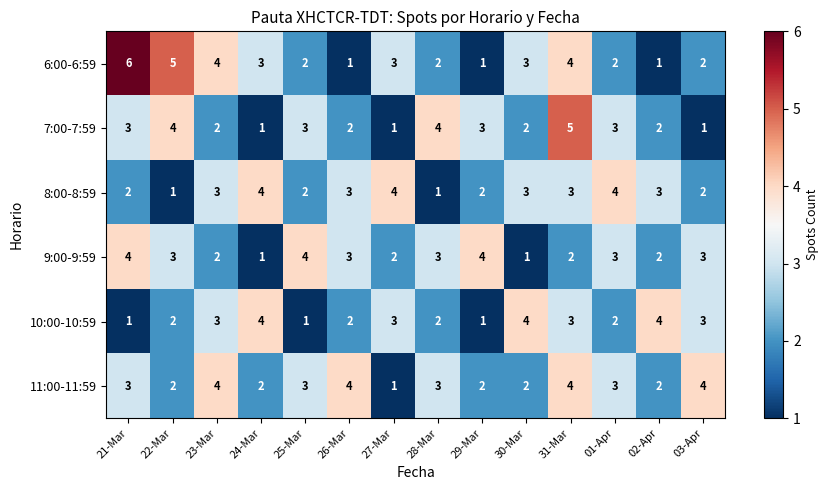

How many distinct data groups are displayed?

6